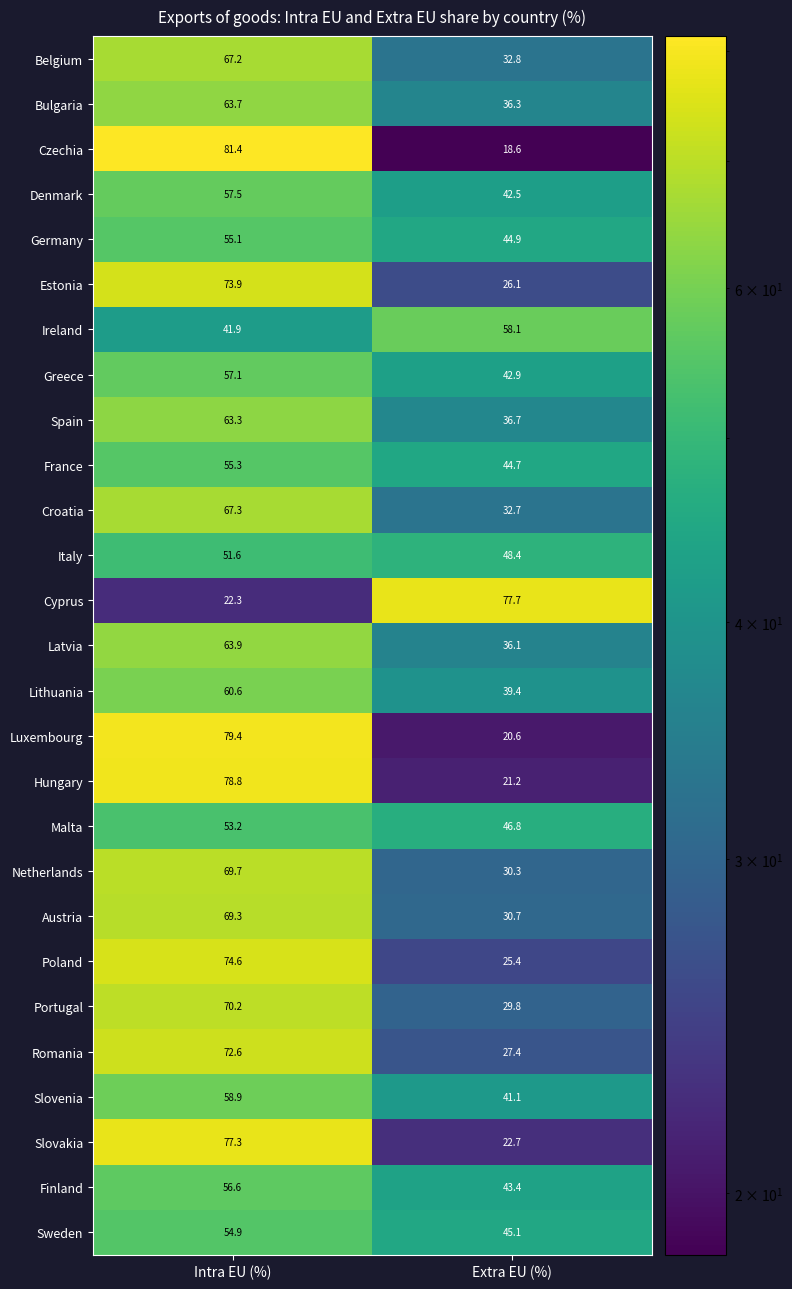

What is the spread (max minus min) of values at Extra EU (%)?

59.1